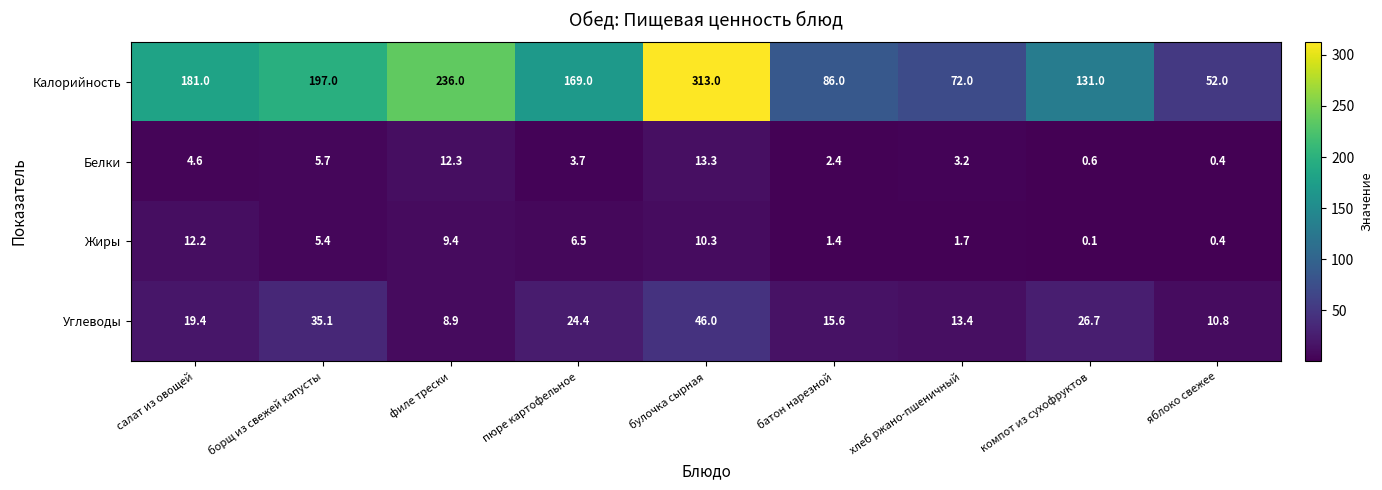

Which category has the lowest value in the Жиры series?

компот из сухофруктов